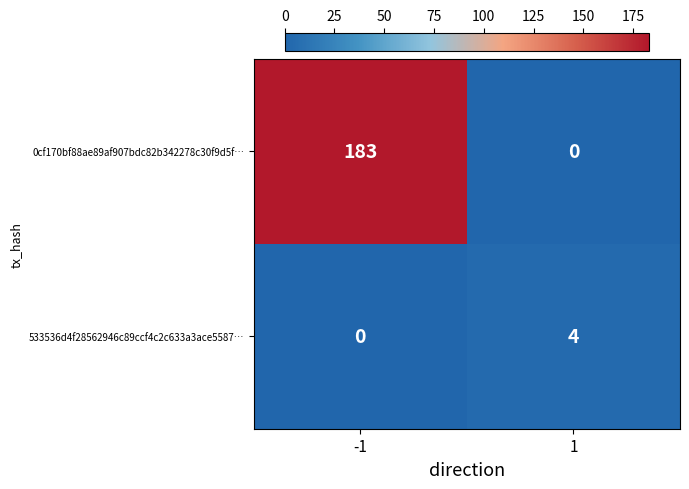

At which category is the sum across all series the highest?

-1